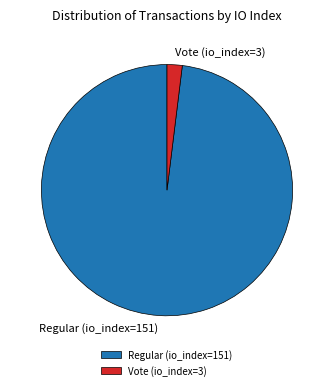

Between Regular (io_index=151) and Vote (io_index=3), which is larger?

Regular (io_index=151)